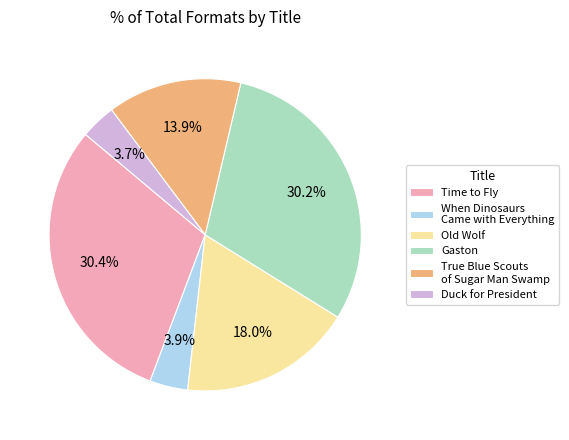

Is the sum of True Blue Scouts of Sugar Man Swamp and When Dinosaurs Came with Everything greater than half?

No